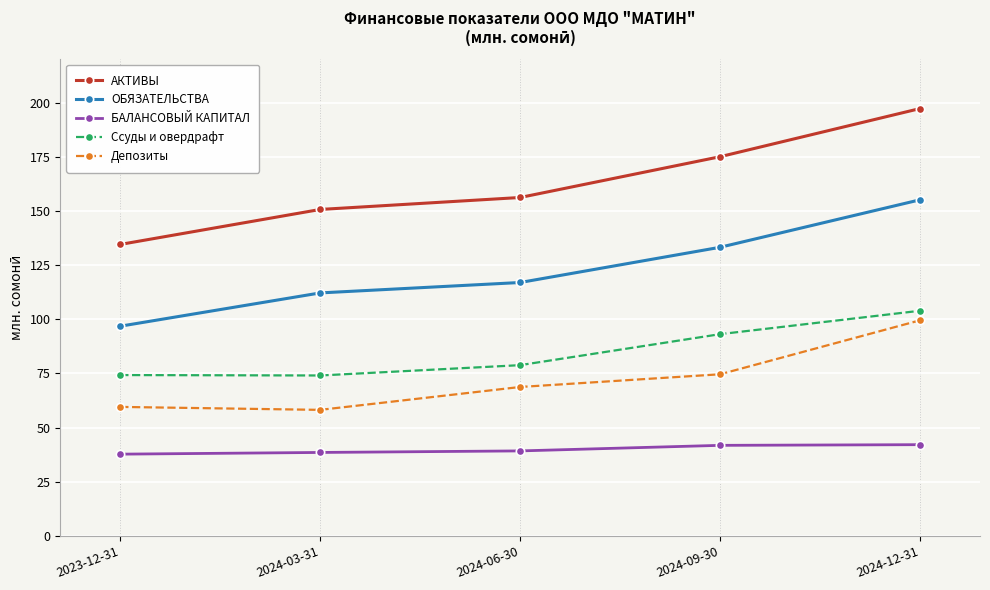

At 2023-12-31, list the series in order from largest to smallest.

АКТИВЫ, ОБЯЗАТЕЛЬСТВА, Ссуды и овердрафт, Депозиты, БАЛАНСОВЫЙ КАПИТАЛ